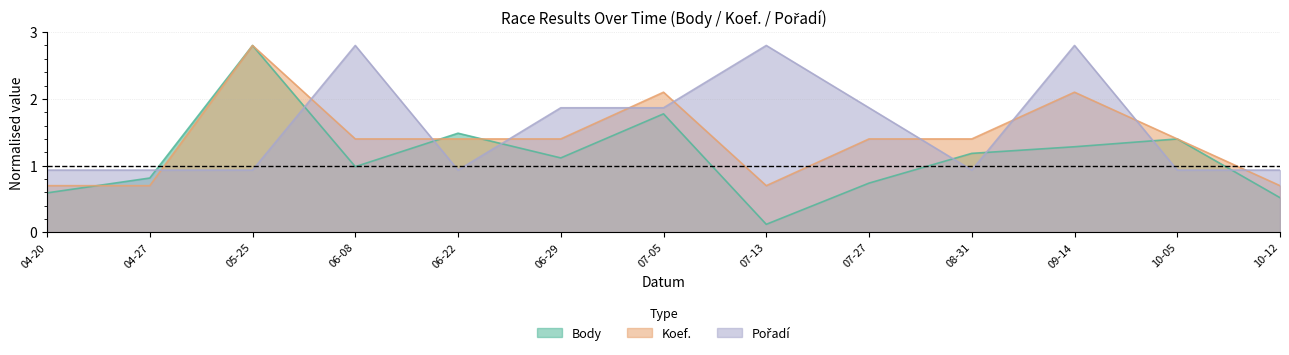

What is the difference between the highest and lowest values at 09-14?

1.5